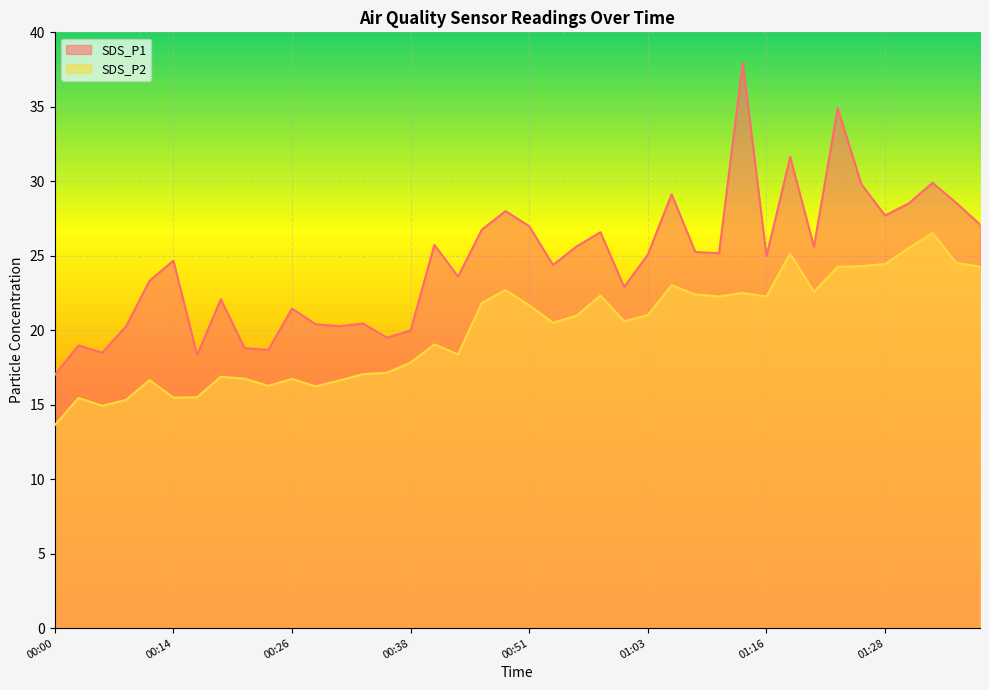

Rank the series by their maximum value, from lowest to highest.

SDS_P2, SDS_P1